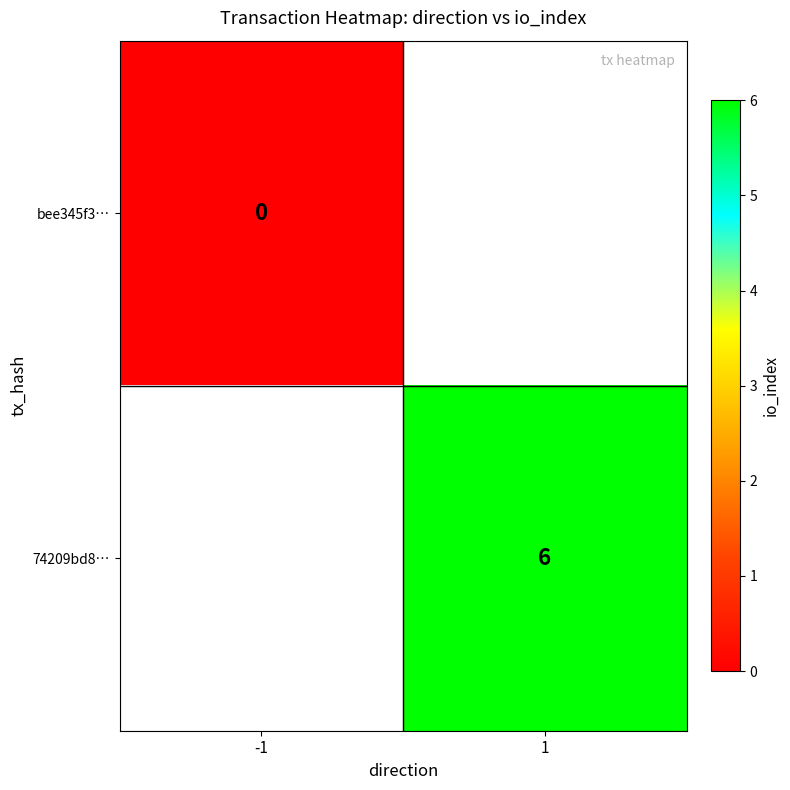

True or false: 74209bd8… has a value of 6 at 1.

True